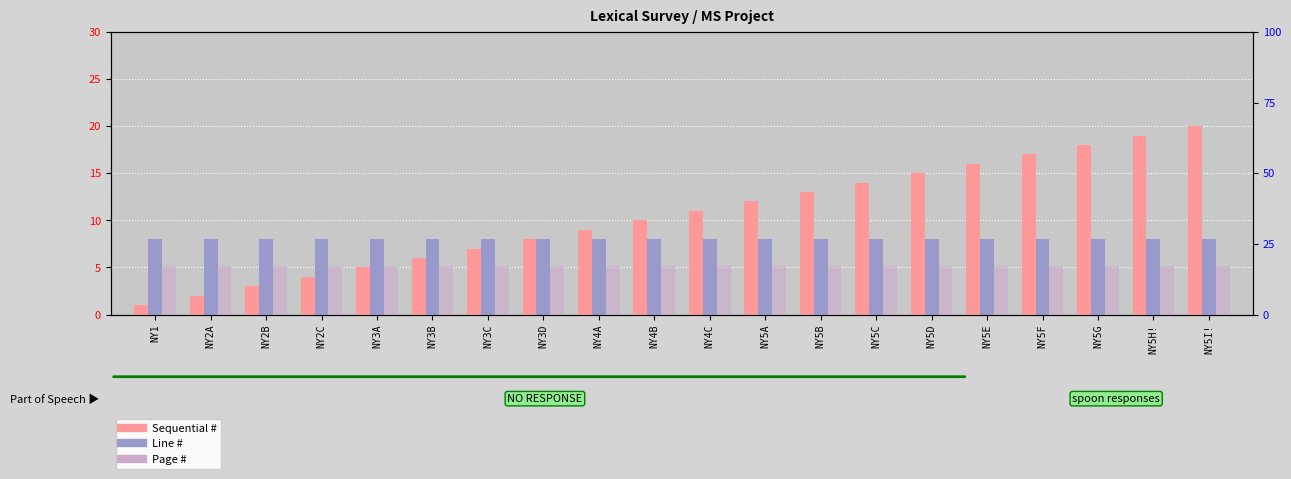

What is the value of the Sequential # bar at the 6th from the left?

6